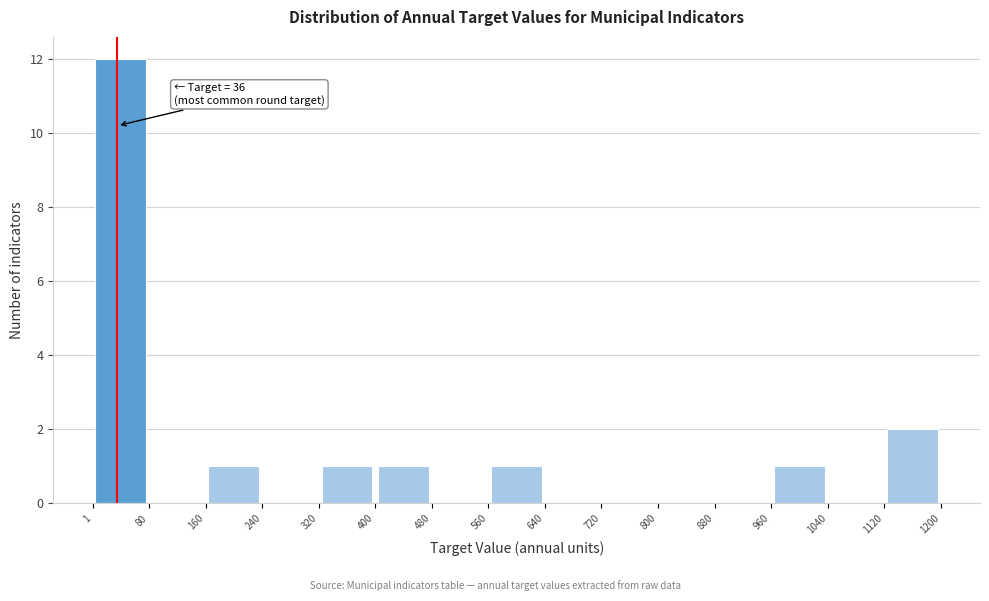

Over which range of the x-axis is the bar tallest?

1 to 80